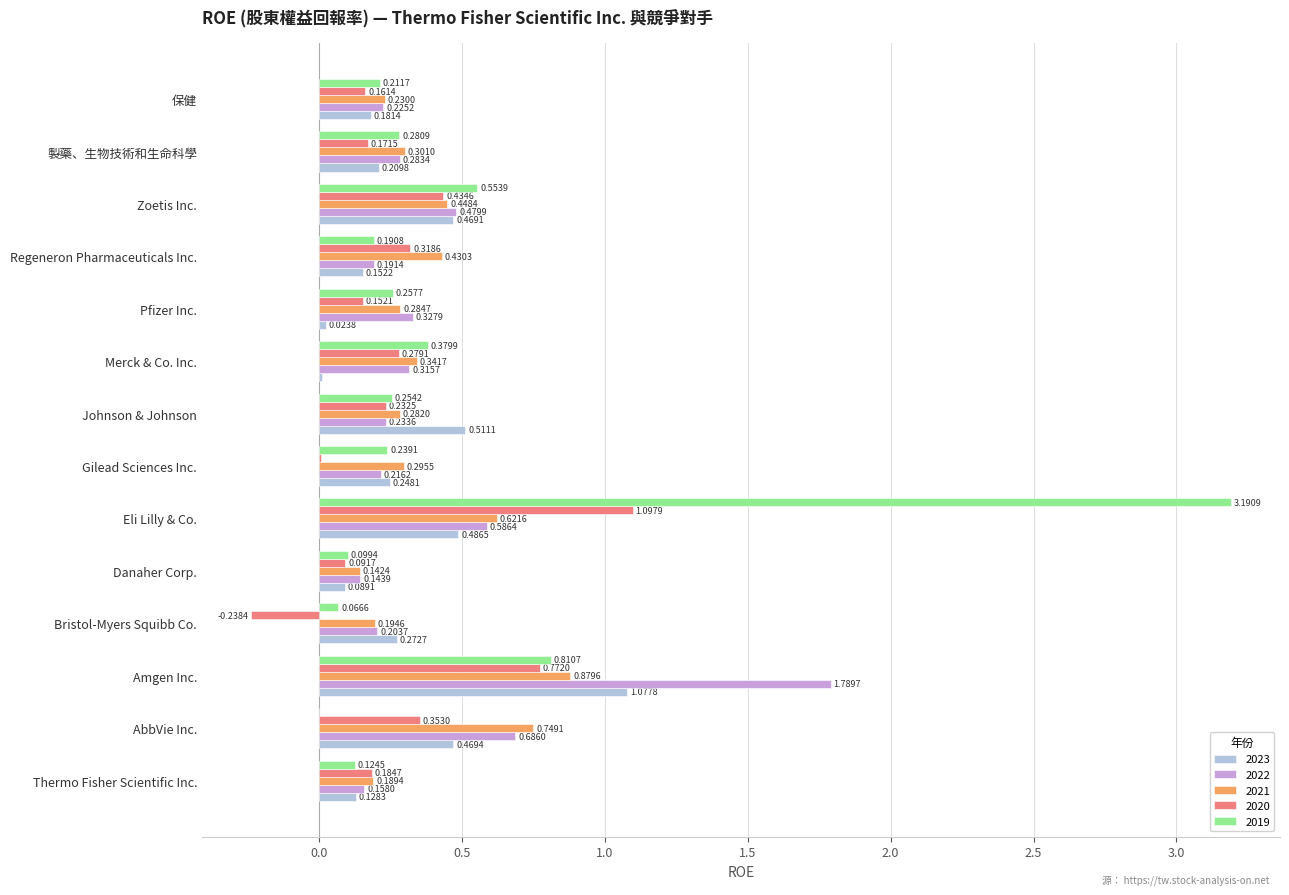

What is the sum of all 2023 values?

4.3